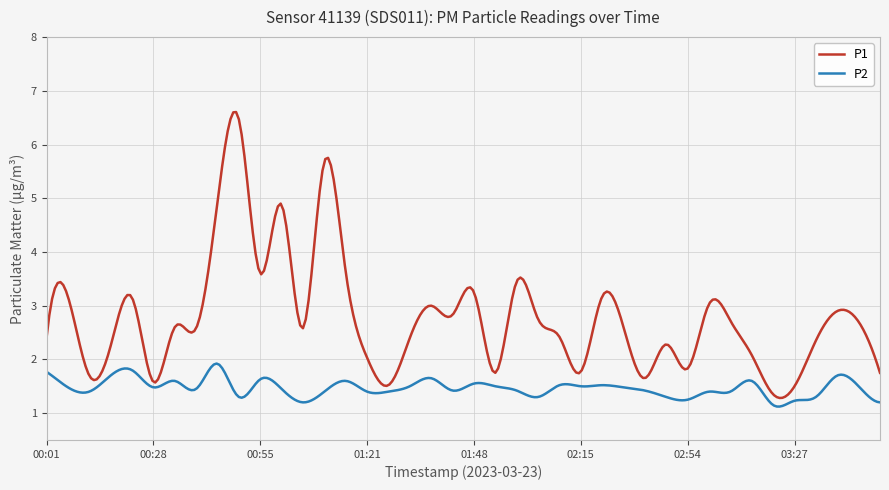

What is the minimum value for P1?

1.3